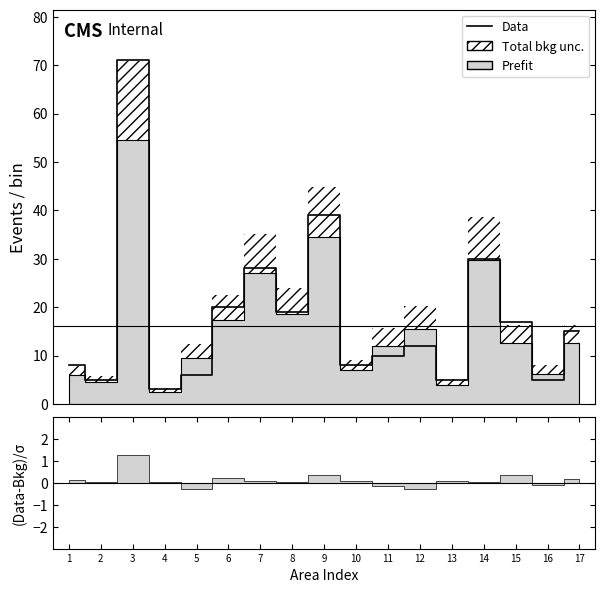

What is the greatest value displayed?

71